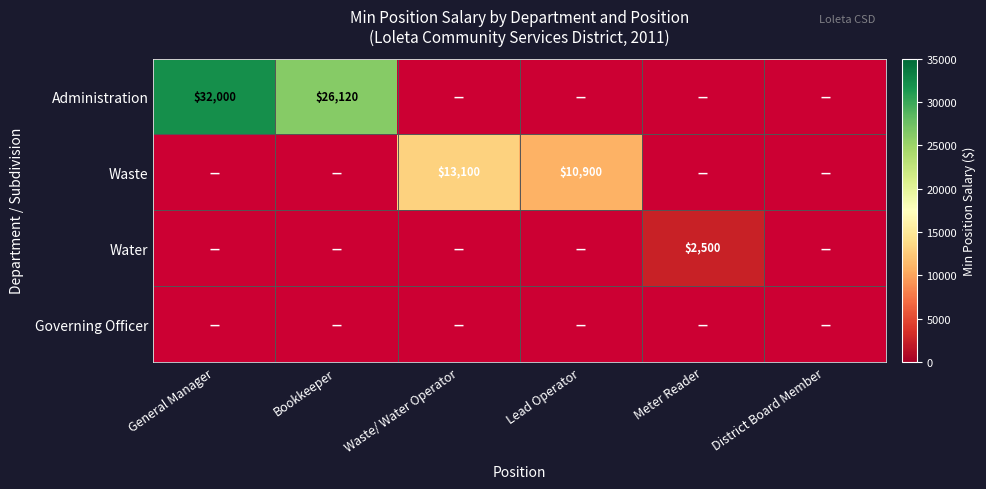

What is the maximum value shown in the chart?

32000.0